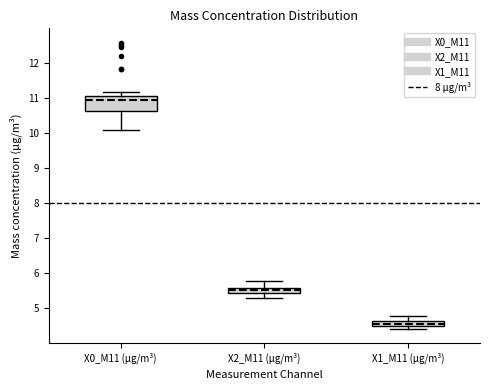

Comparing the boxes themselves (not the whiskers), which one is the tallest?

X0_M11 (μg/m³)